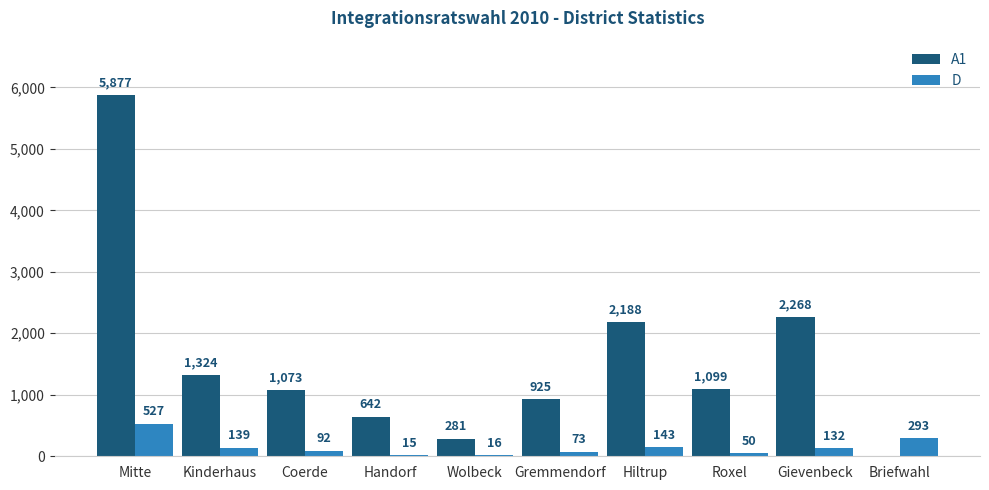

What is the total value across all series at Gremmendorf?

998